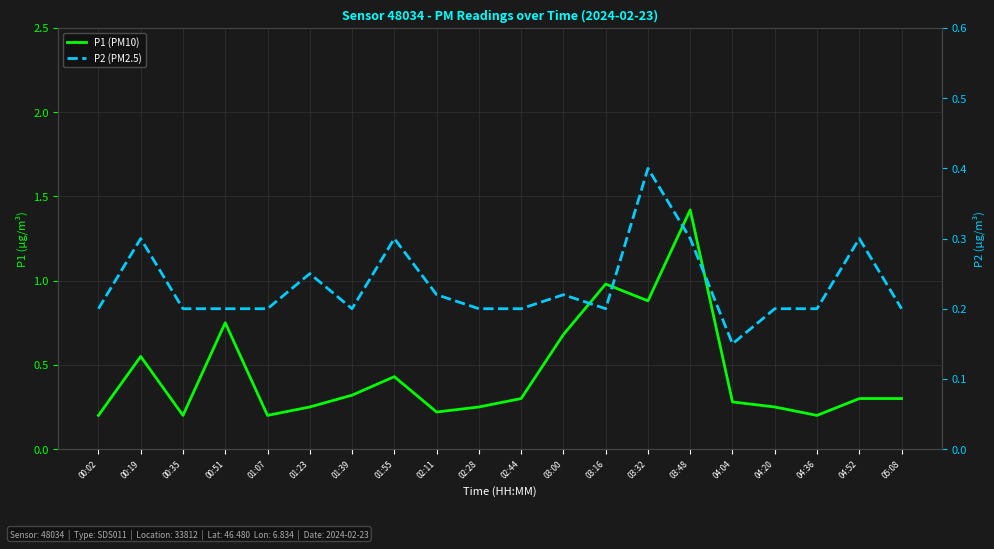

Is the value of P1 (PM10) at 04:36 greater than the value of P2 (PM2.5) at 01:55?

No